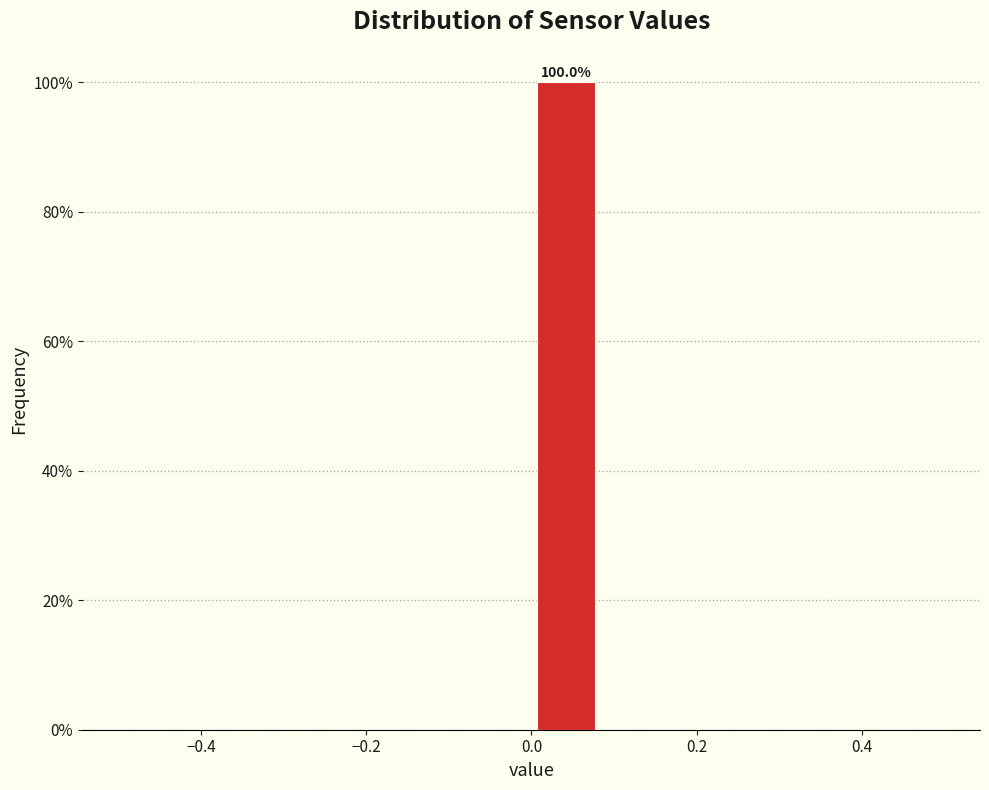

Which range on the x-axis has the tallest bar?

0.00 to 0.08